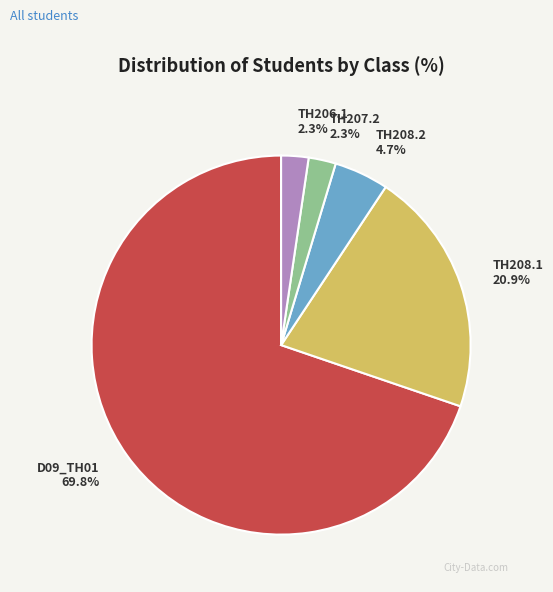

What percentage is NOT represented by TH208.1?

79.1%